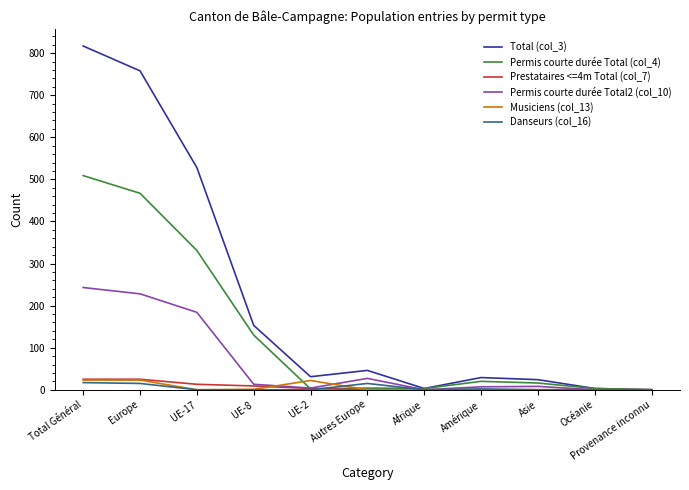

What is the maximum value shown in the chart?

817